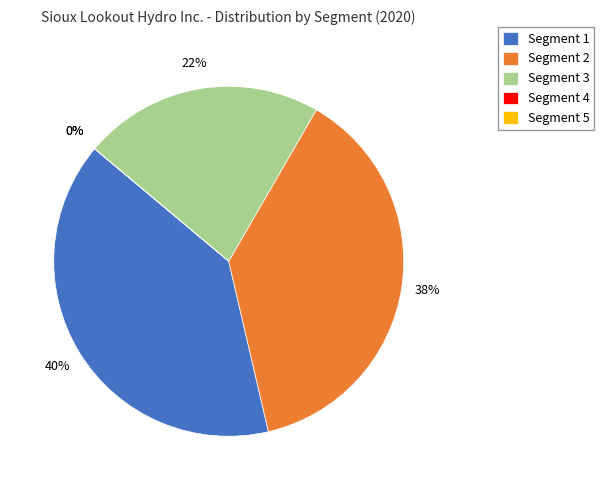

Between 2 and 4, which is larger?

2